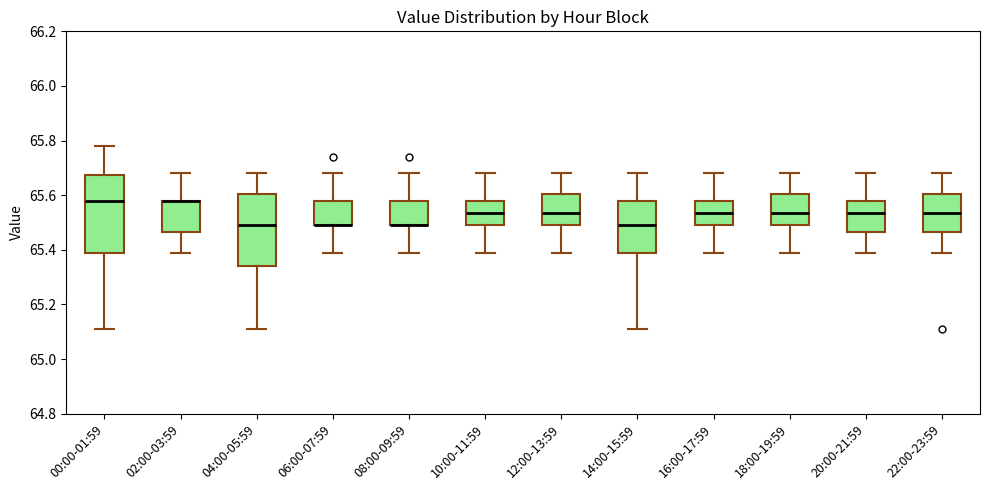

Where is the lower edge of the box for 14:00-15:59 on the y-axis? The values are not printed on the chart, so give them approximately, as read against the axis.

65.40